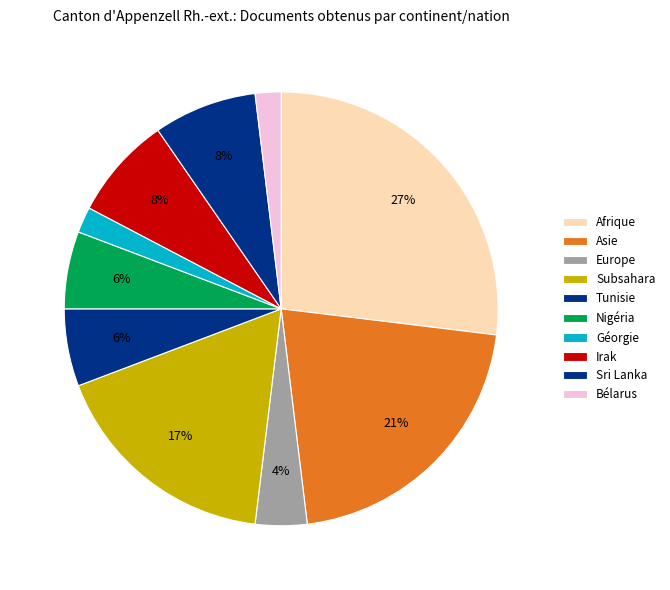

How many segments does this pie chart have?

10